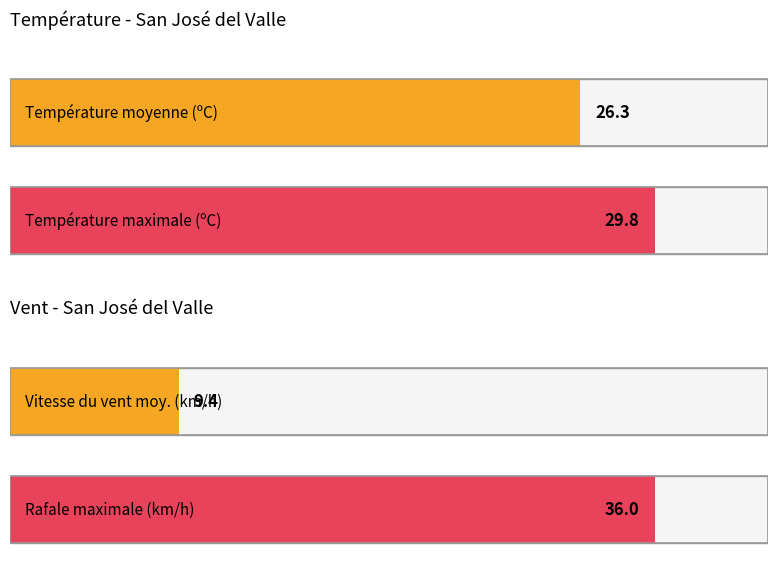

What is the difference between the maximum and minimum values in the Rafale (km/h) series?

24.0